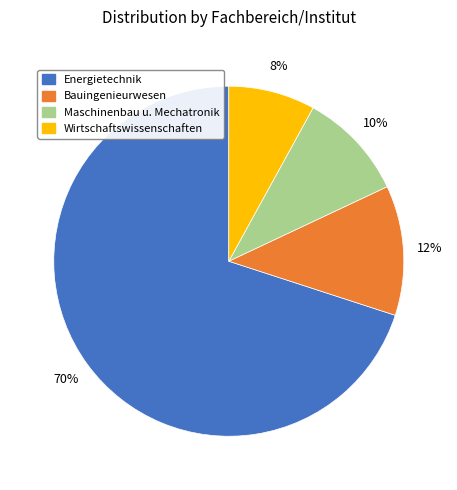

To the nearest percent, what is the average slice percentage?

25%